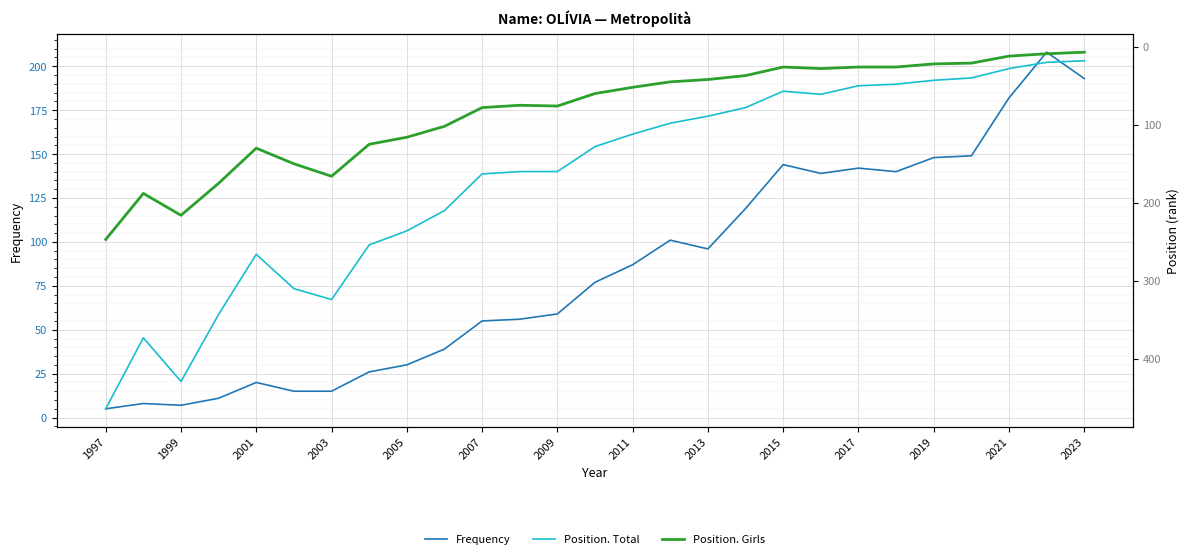

How many interior local peaks does the Frequency series have?

6